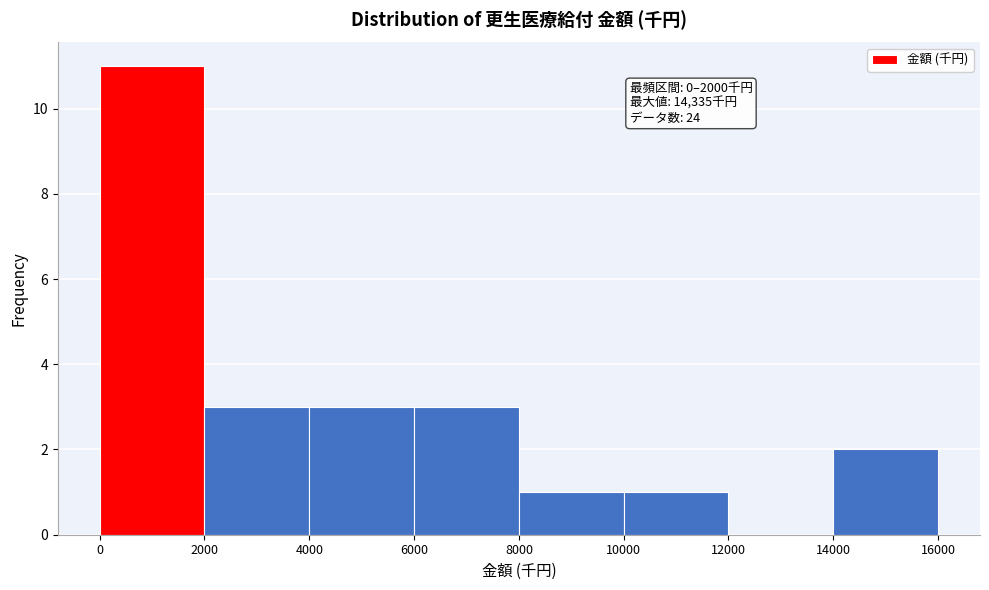

Over which range of the x-axis is the bar tallest?

0 to 2000